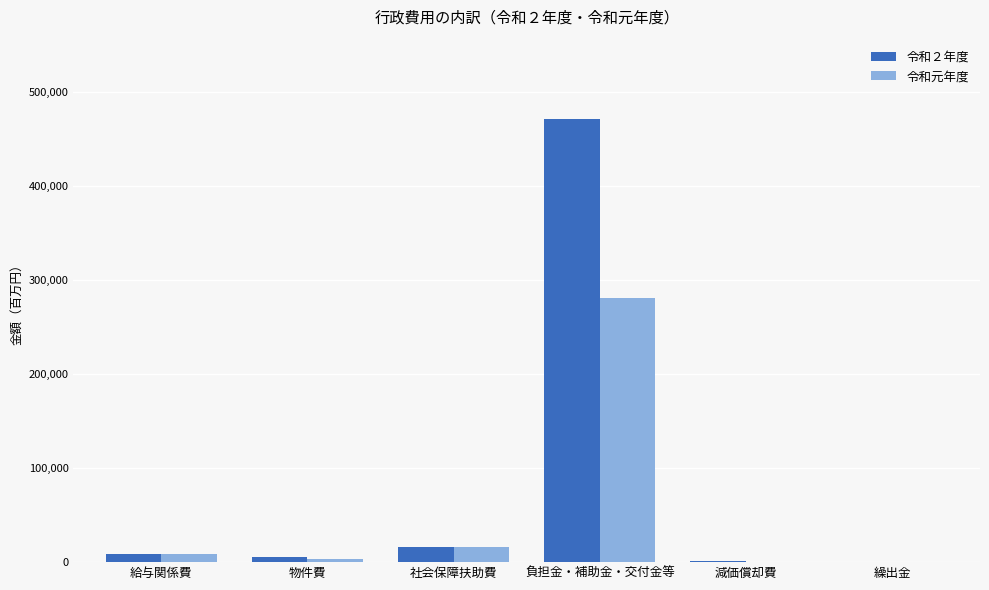

How many distinct data groups are displayed?

2